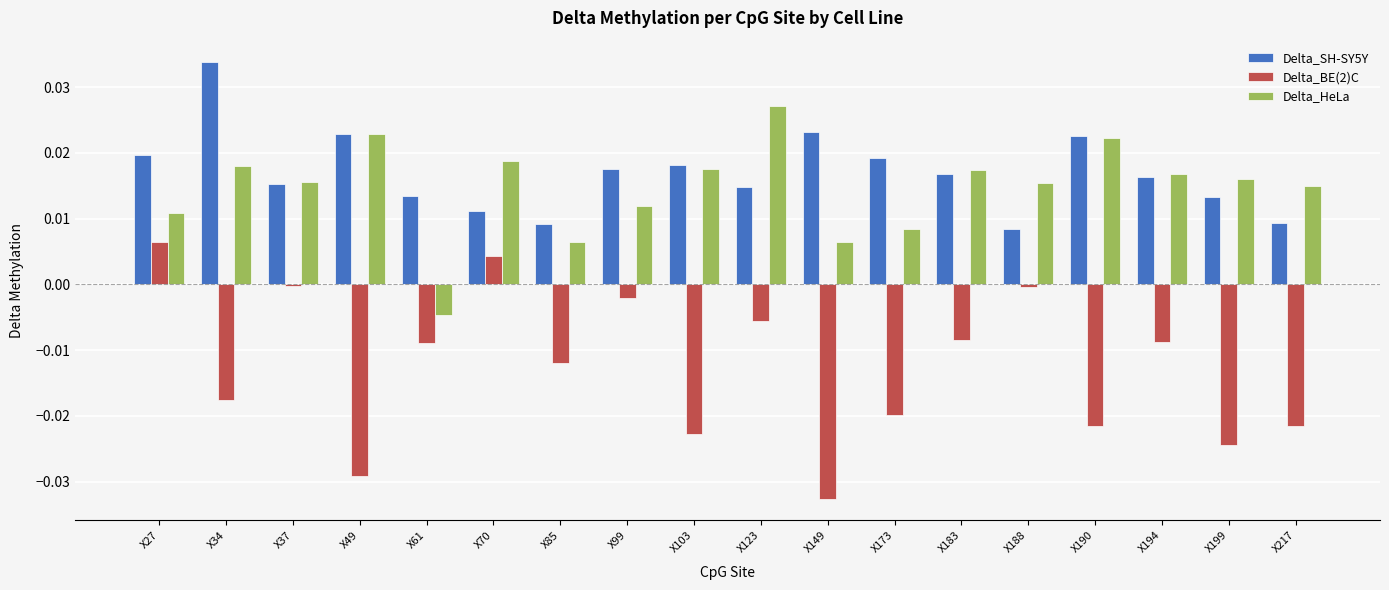

How many groups of bars are there?

18